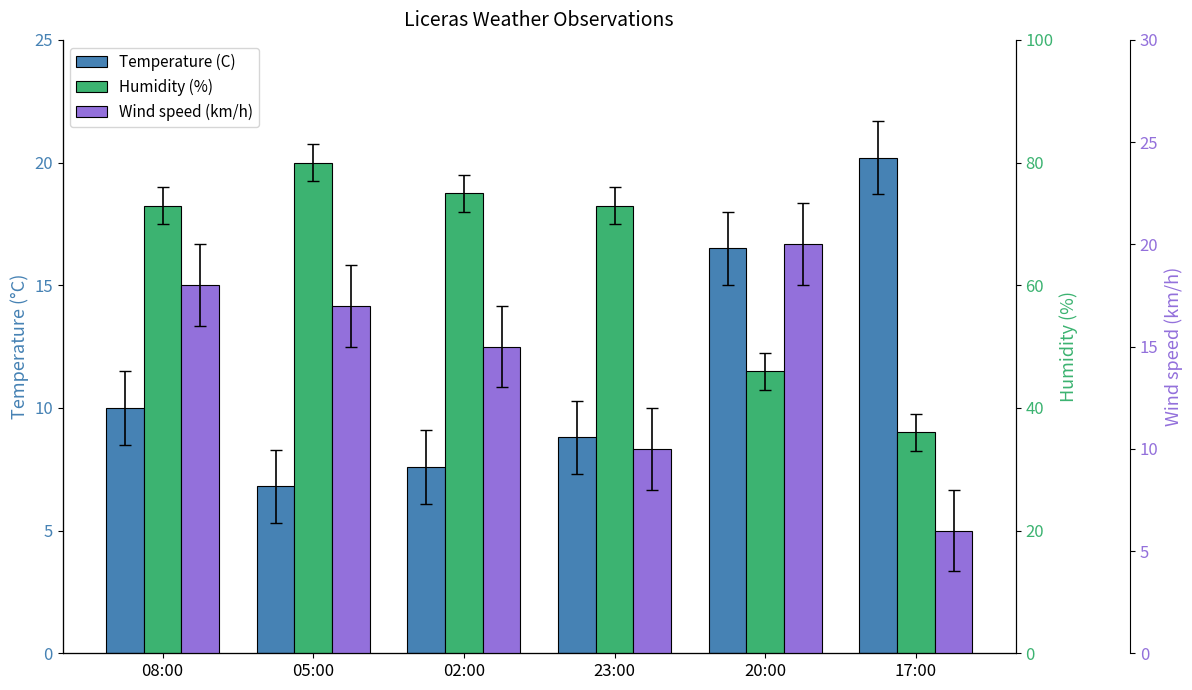

Reading left to right, what are all the values shown in this chart?

Temperature (C): 08:00=10.0	05:00=6.8	02:00=7.6	23:00=8.8	20:00=16.5	17:00=20.2
Humidity (%): 08:00=73.0	05:00=80.0	02:00=75.0	23:00=73.0	20:00=46.0	17:00=36.0
Wind speed (km/h): 08:00=18.0	05:00=17.0	02:00=15.0	23:00=10.0	20:00=20.0	17:00=6.0